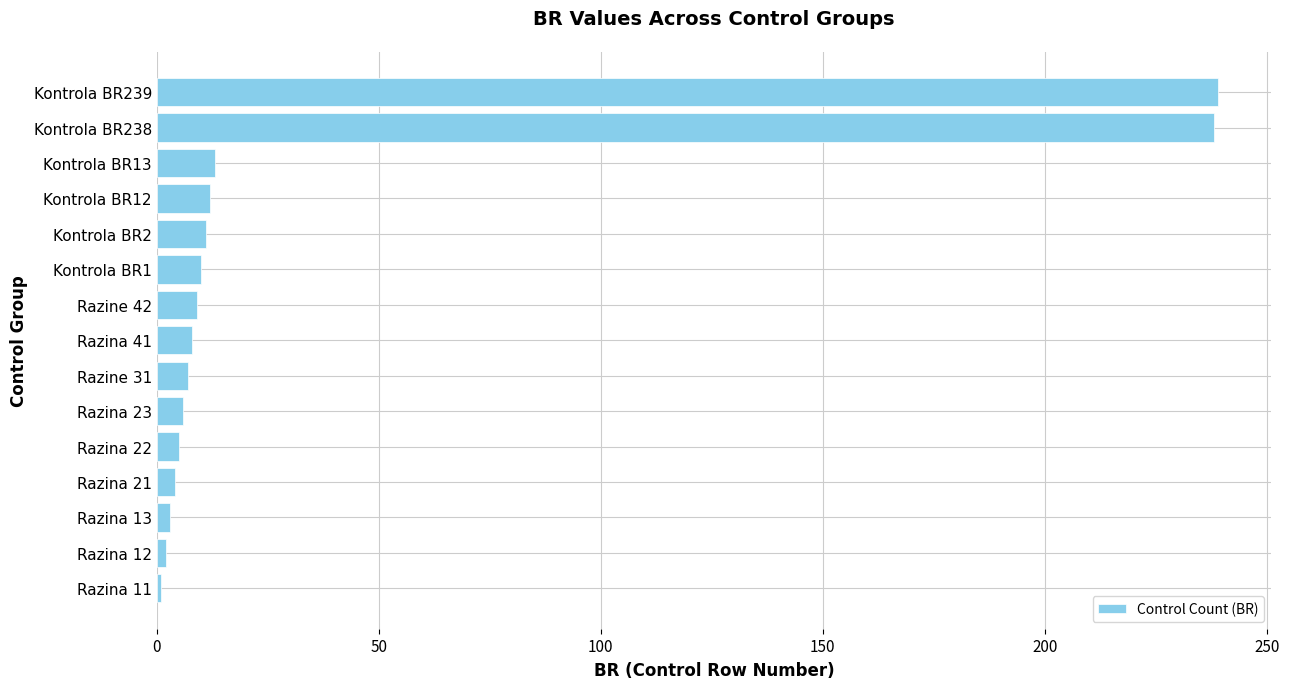

What is the average value?

38